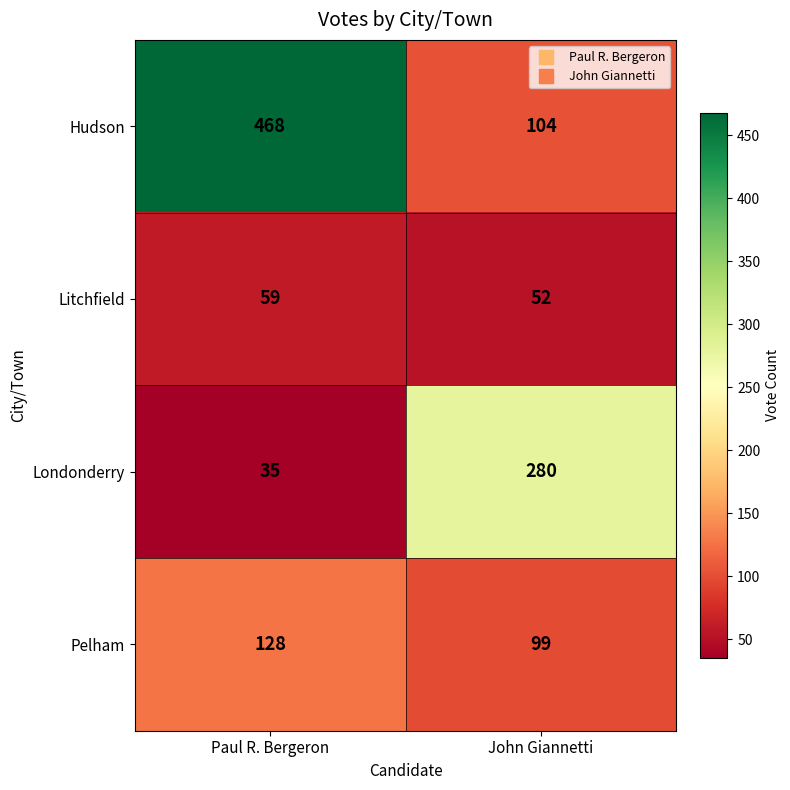

What is the difference between the maximum and minimum values in the Londonderry series?

245